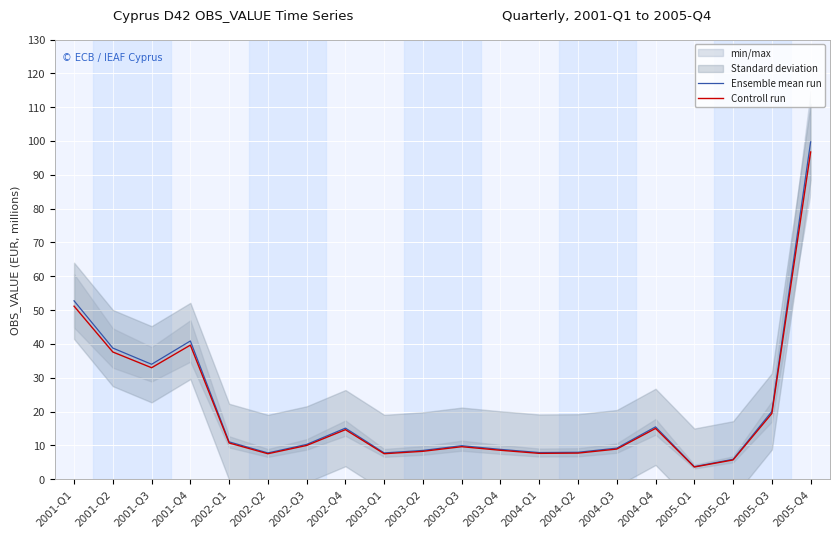

Is the value of Controll run at 2002-Q3 greater than the value of Ensemble mean run at 2005-Q4?

No